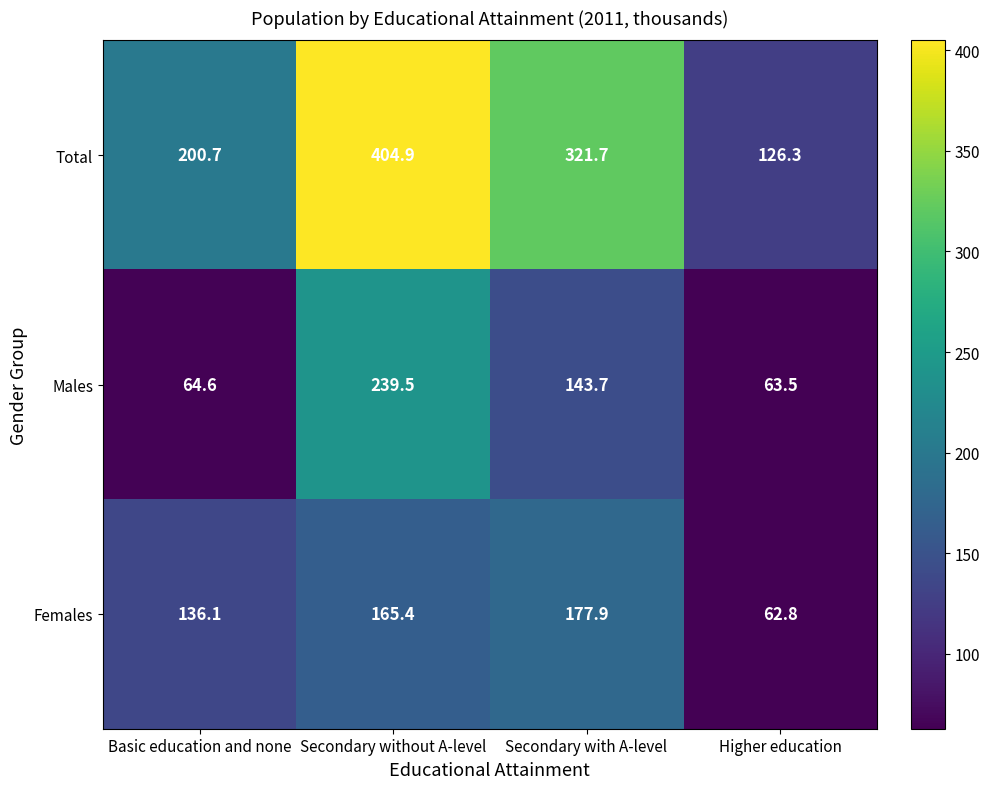

What is the spread (max minus min) of values at Basic education and none?

136.1